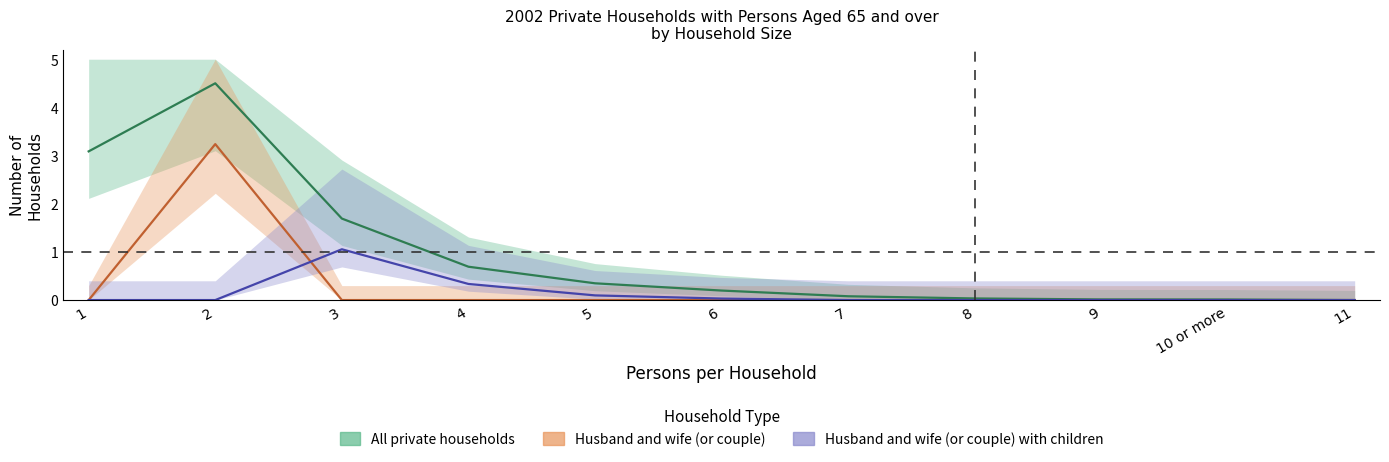

Reading left to right, transcribe all the data shown in this chart.

Husband and wife (or couple): 1=0.0	2=3.2	3=0.0	4=0.0	5=0.0	6=0.0	7=0.0	8=0.0	9=0.0	10 or more=0.0	11=0.0
Husband and wife (or couple) with children: 1=0.0	2=0.0	3=1.1	4=0.3	5=0.1	6=0.0	7=0.0	8=0.0	9=0.0	10 or more=0.0	11=0.0
All private households: 1=3.1	2=4.5	3=1.7	4=0.7	5=0.3	6=0.2	7=0.1	8=0.0	9=0.0	10 or more=0.0	11=0.0